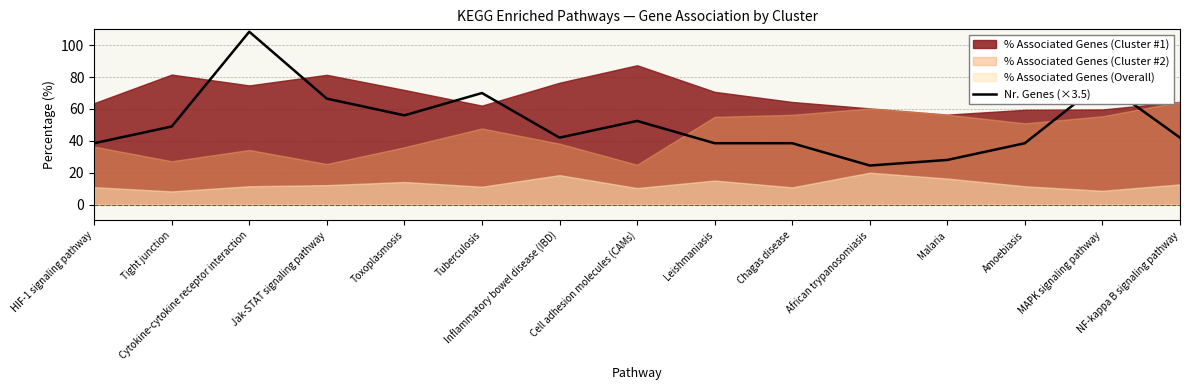

How many interior local valleys (lower than both neighbors) does the data have?

3